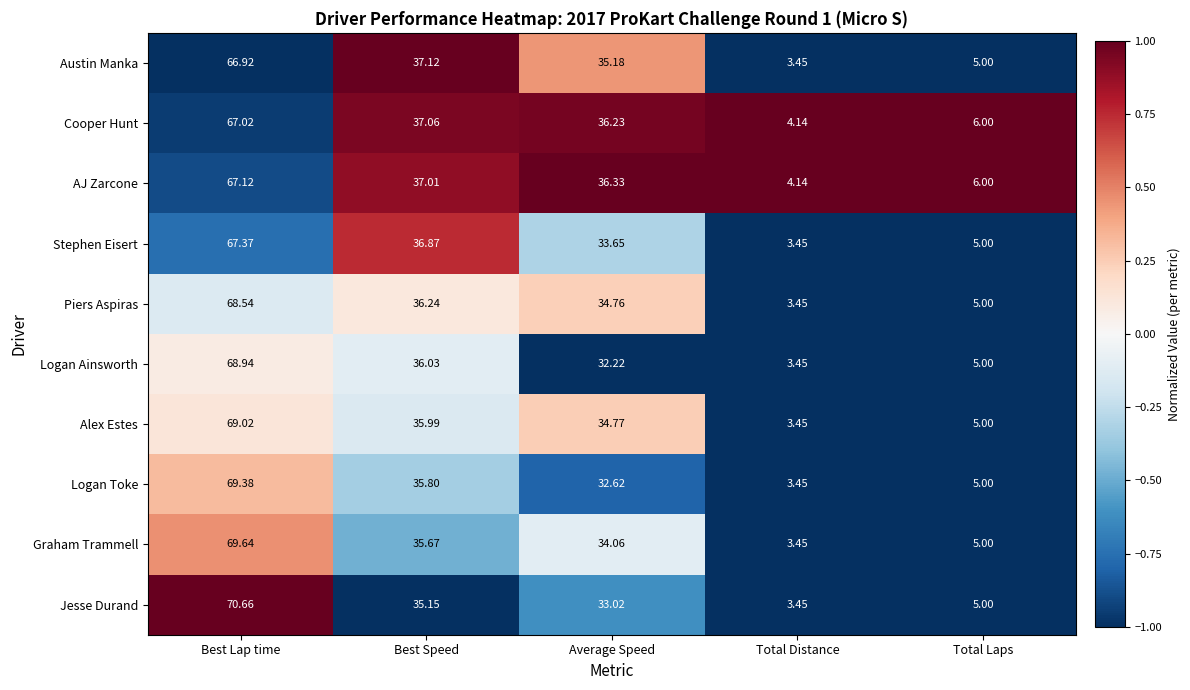

At which label does Austin Manka reach its peak?

Best Lap time